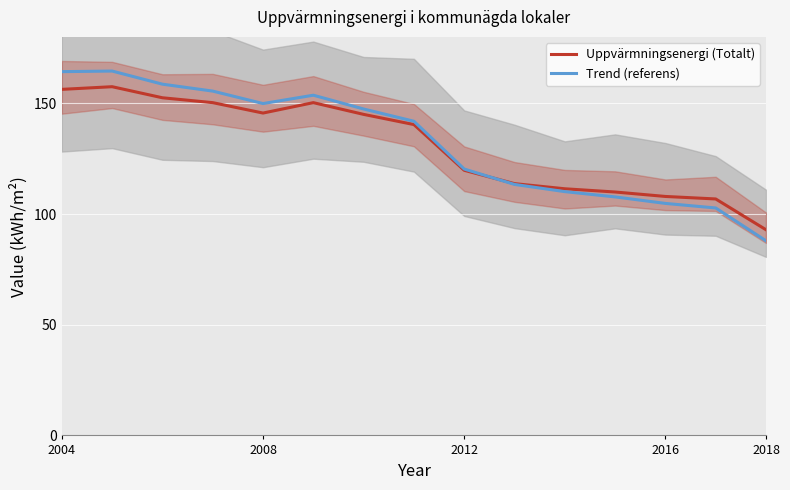

What is the highest value of the Trend (referens) series?

164.6